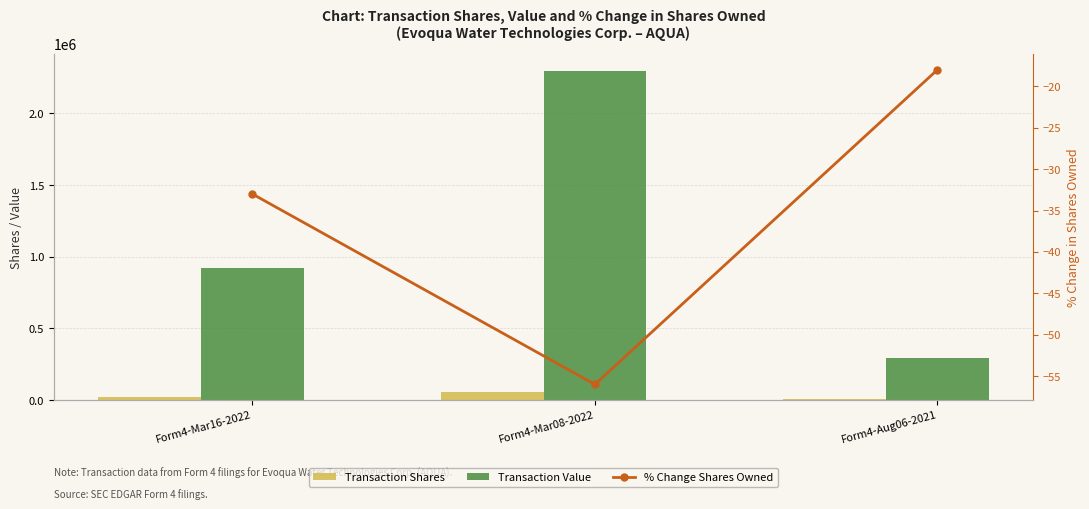

How many groups of bars are there?

3